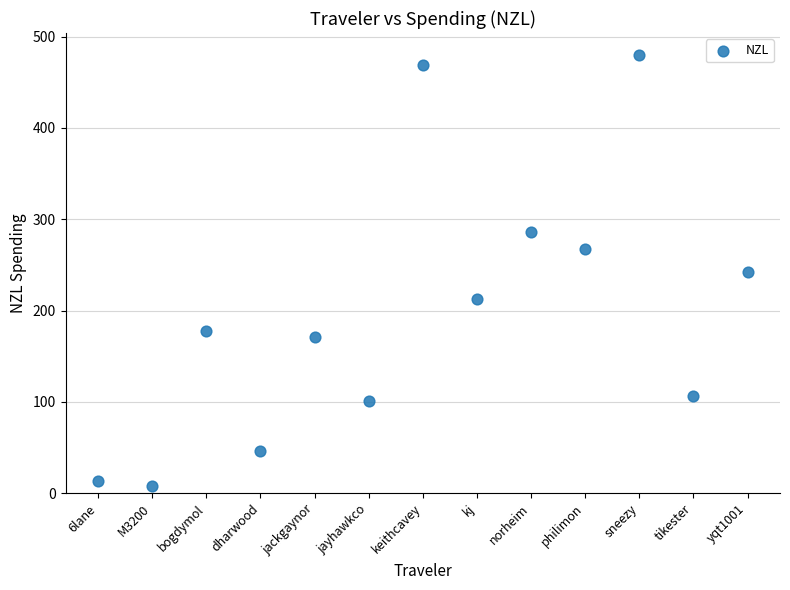

What is the range of Y values (max minus min)?

472.7